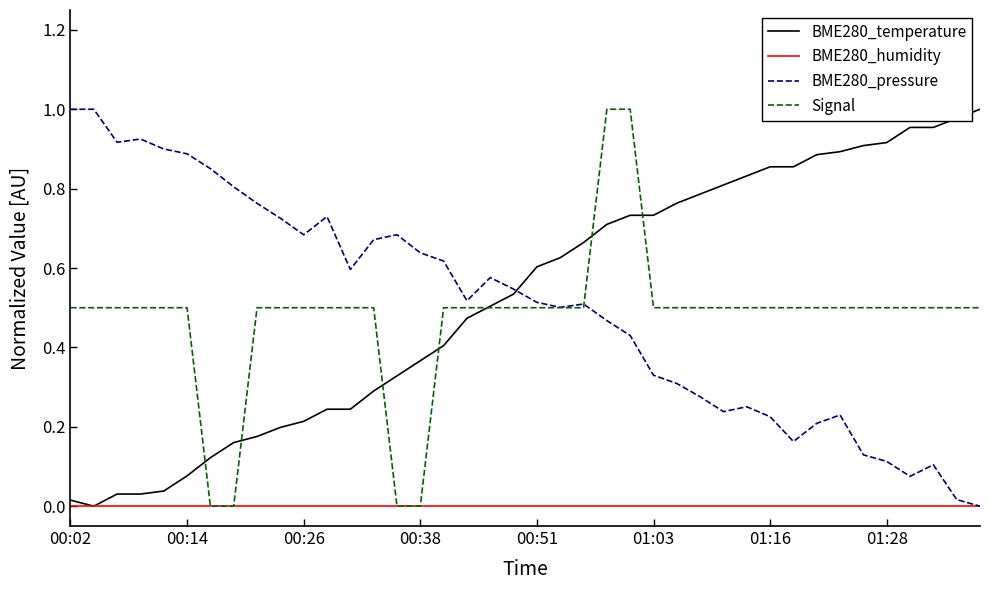

Count the number of categories in the chart.

40